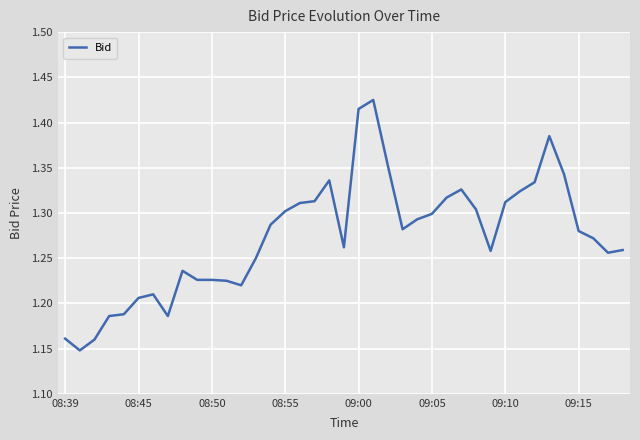

Does the chart display data point markers on the line(s)?

No